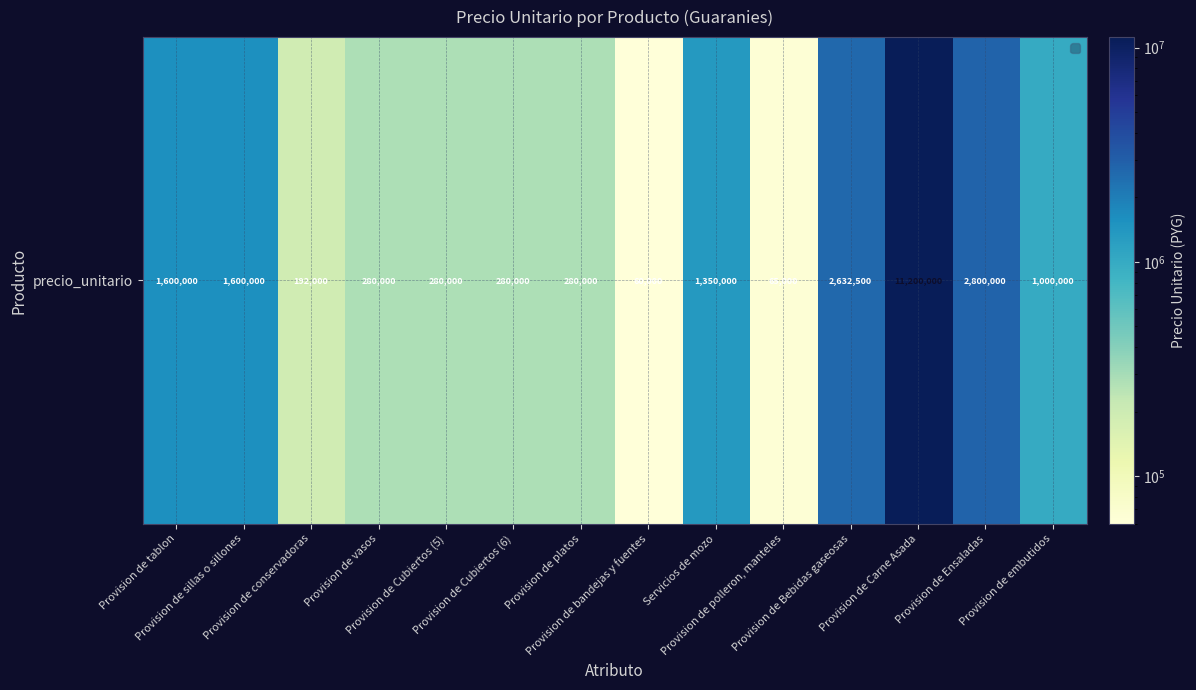

True or false: the data shows 4075462 at Provision de Bebidas gaseosas.

False